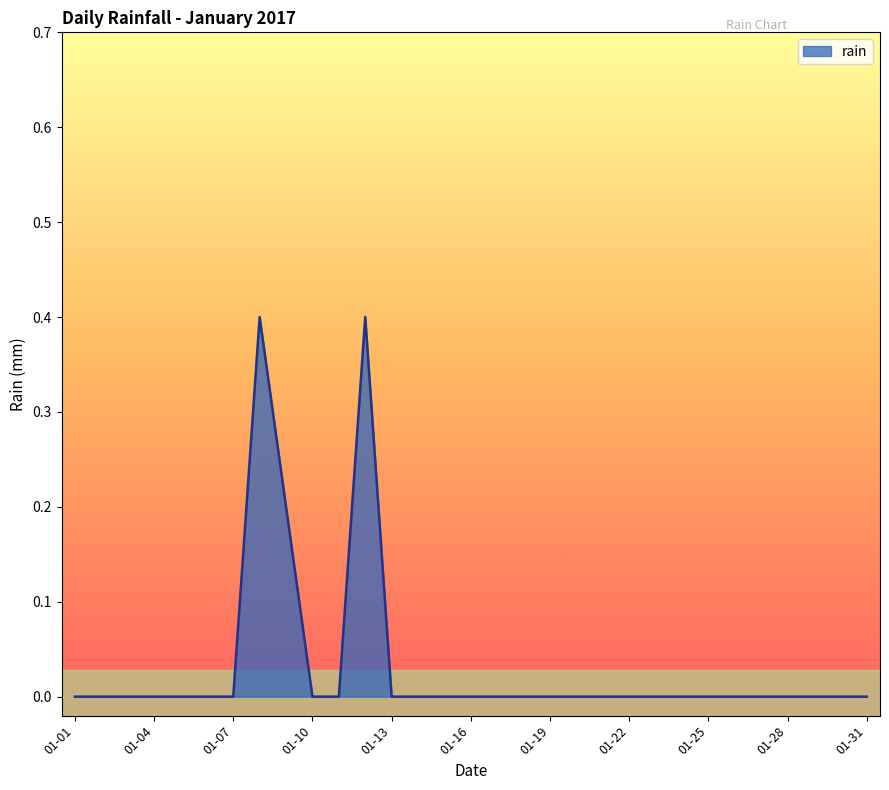

What is the maximum value shown in the chart?

0.4